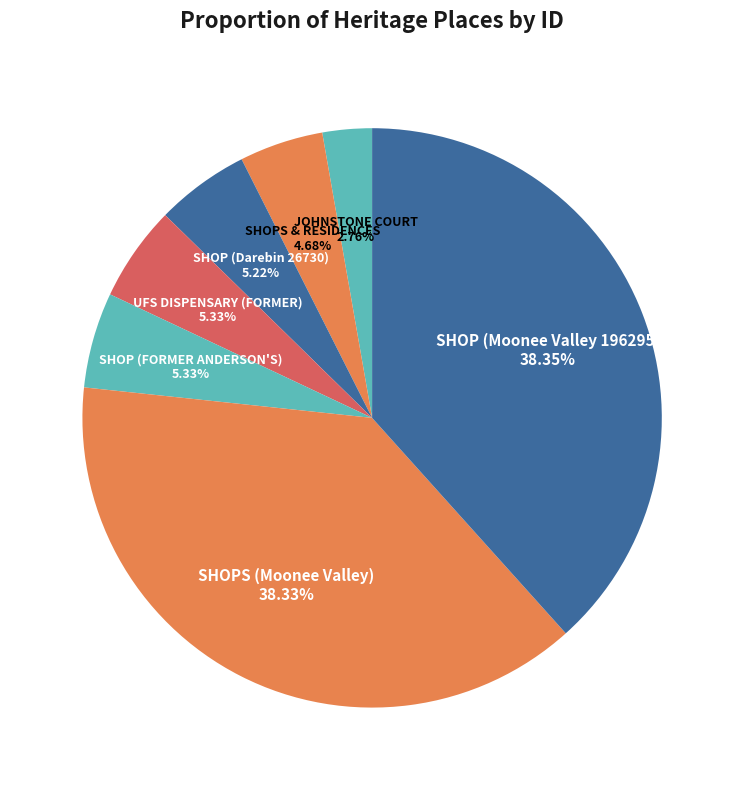

Combined, do SHOPS & RESIDENCES and SHOP (FORMER ANDERSON'S) account for over 50%?

No